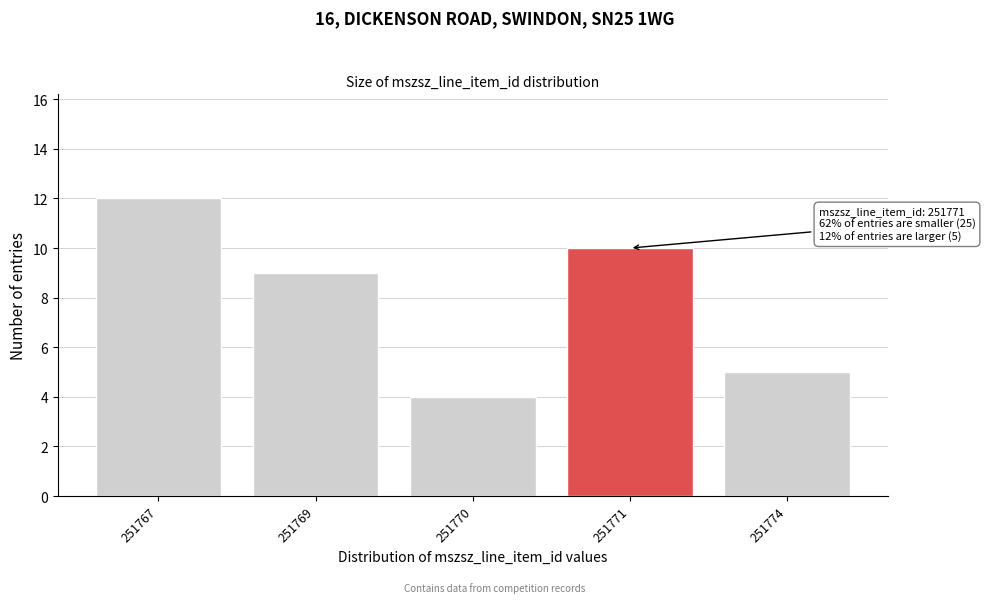

Reading left to right, list all the values displayed in this chart.

251767=12	251769=9	251770=4	251771=10	251774=5